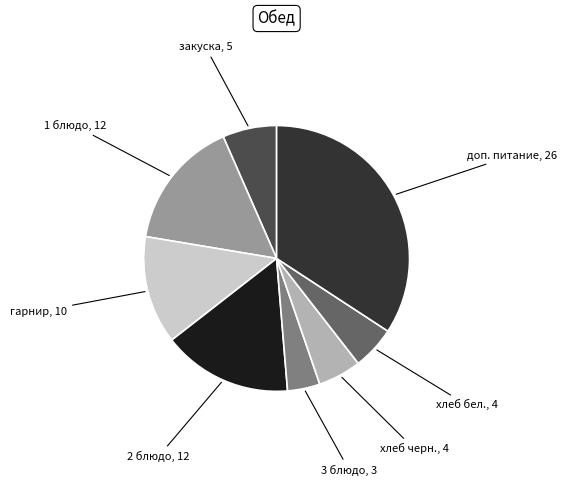

Is there a majority slice in this chart?

No